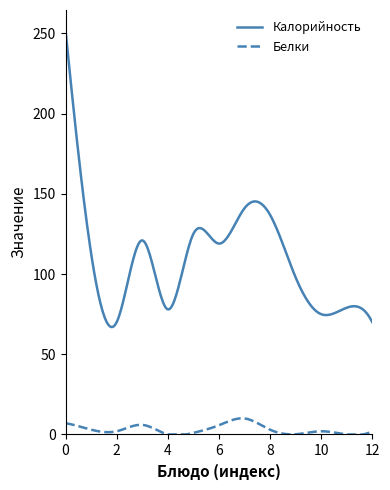

True or false: Калорийность and Белки intersect in this chart.

False